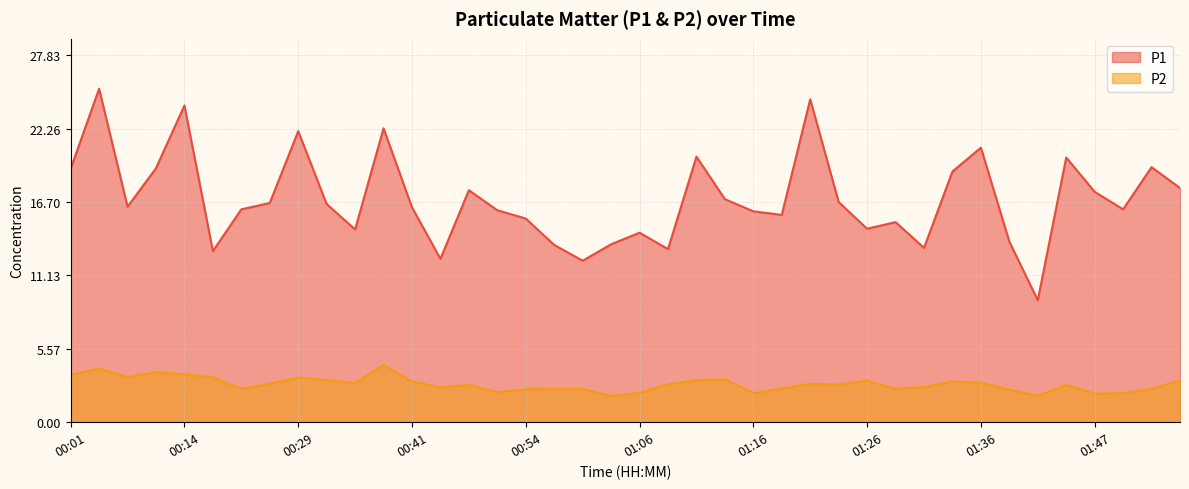

How many data points in P1 are above 16?

24